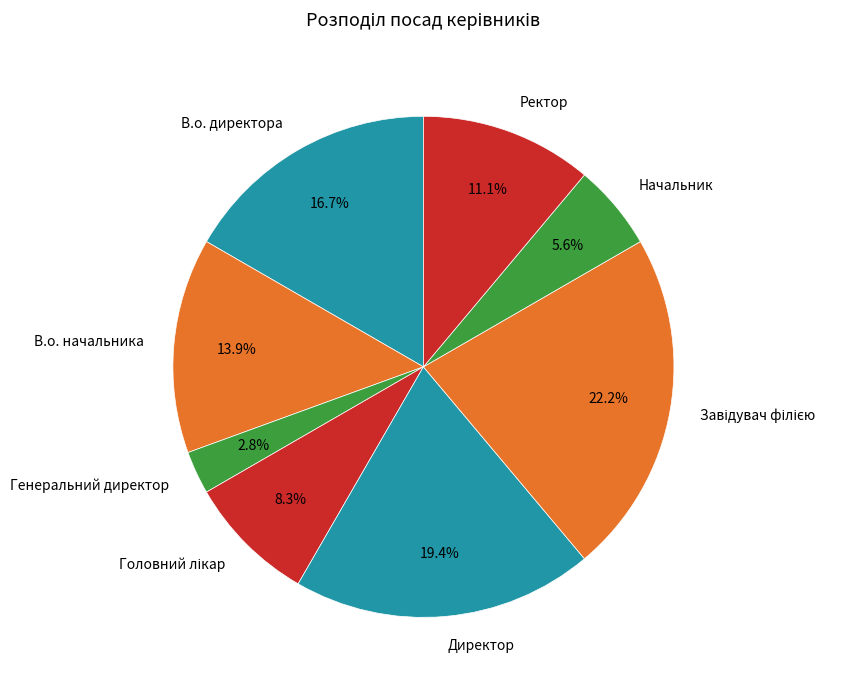

What is the ratio of the value at В.о. начальника to the value at В.о. директора?

0.8